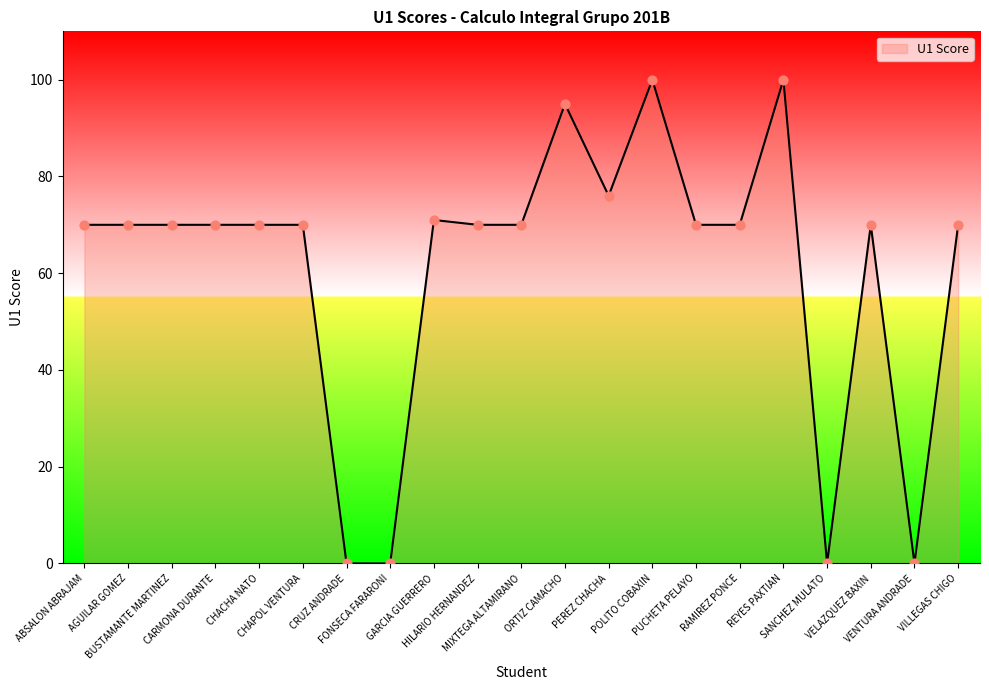

What is the ratio of the value at RAMIREZ PONCE to the value at PUCHETA PELAYO?

1.0